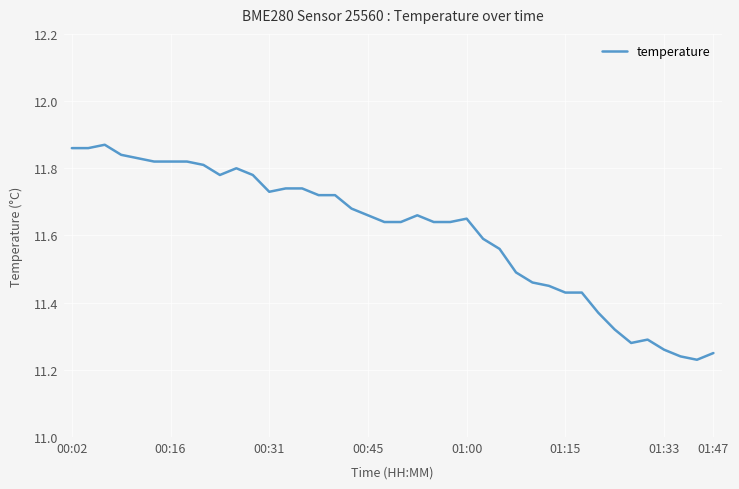

How many points are higher than both their immediate neighbors (excluding endpoints)?

5